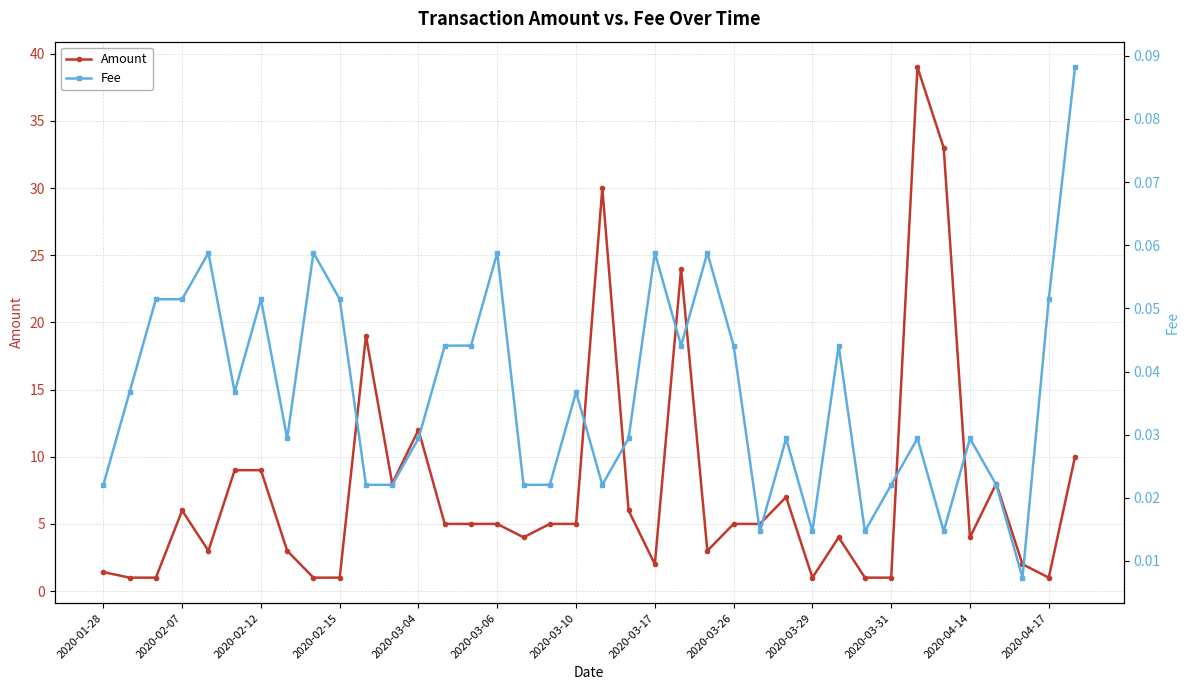

True or false: Fee and Amount cross at least once.

False